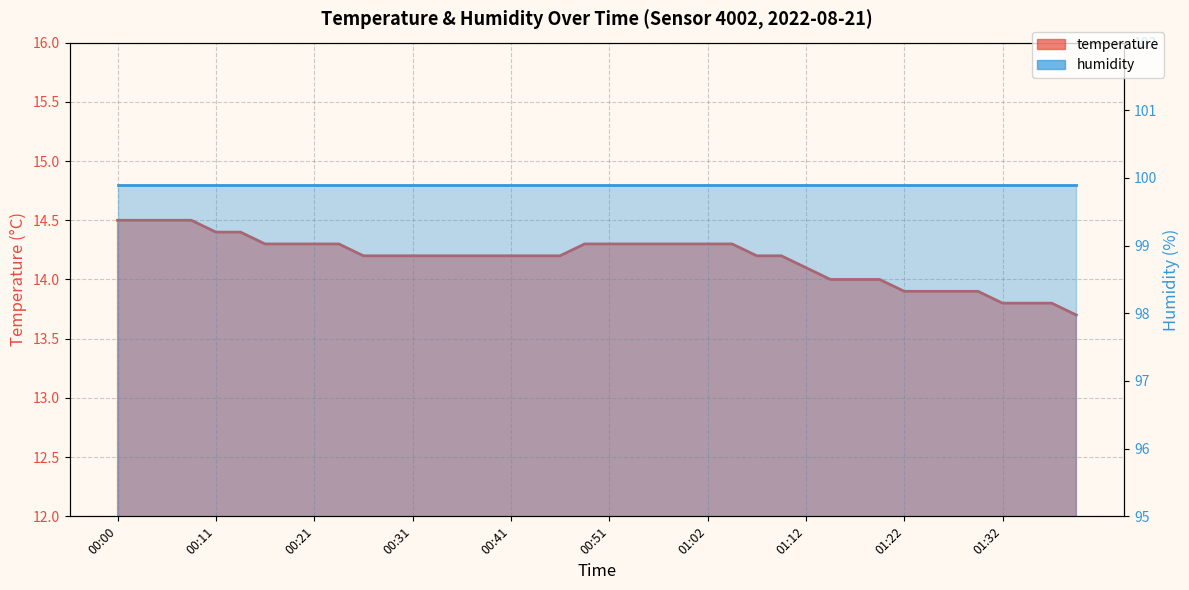

The value at 01:07 is 3.9. True or false?

False